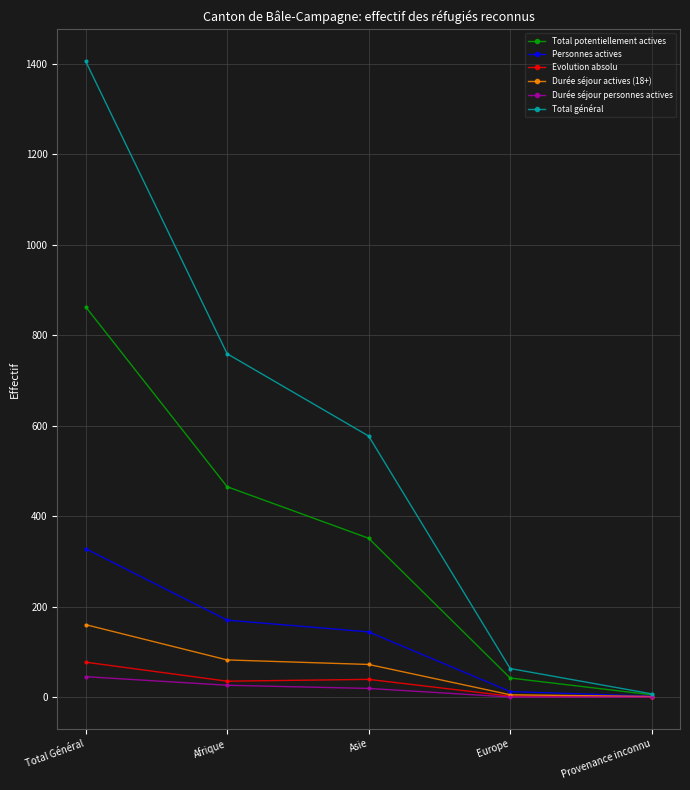

What value does the Total général series have at Europe, to the nearest 50?

50